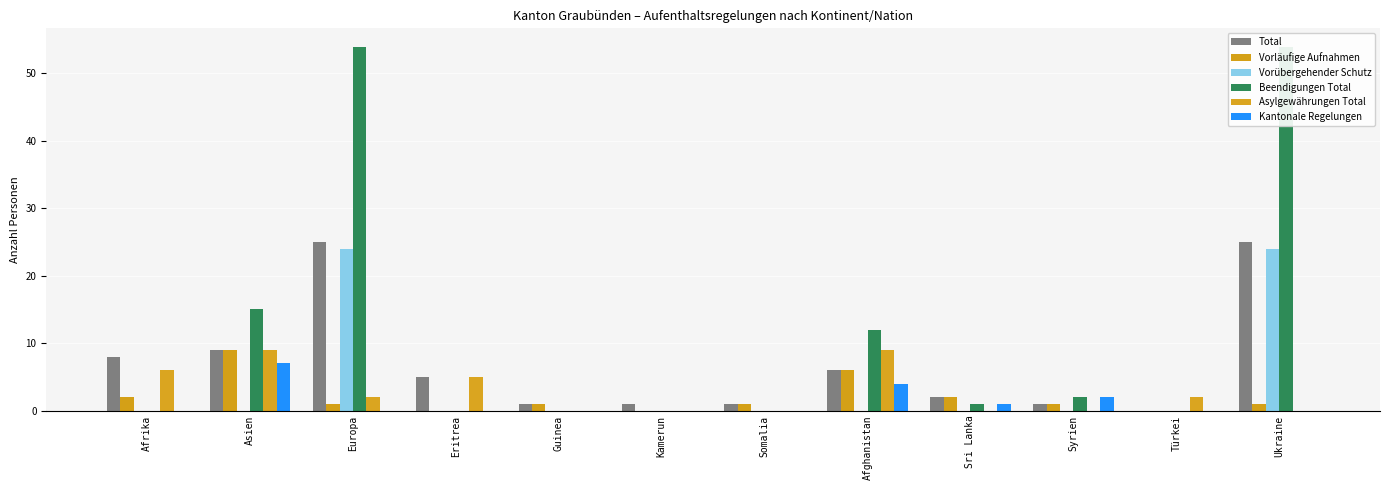

How many Kantonale Regelungen values are between 0 and 2?

10